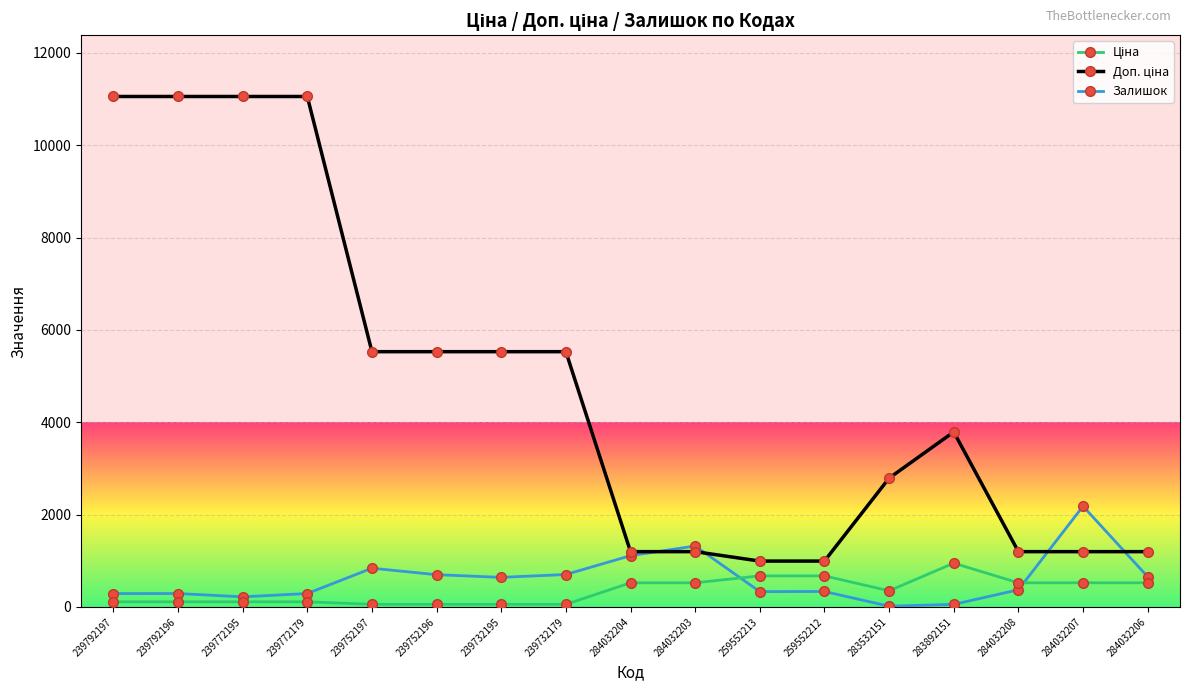

What is the greatest value displayed?

11055.0